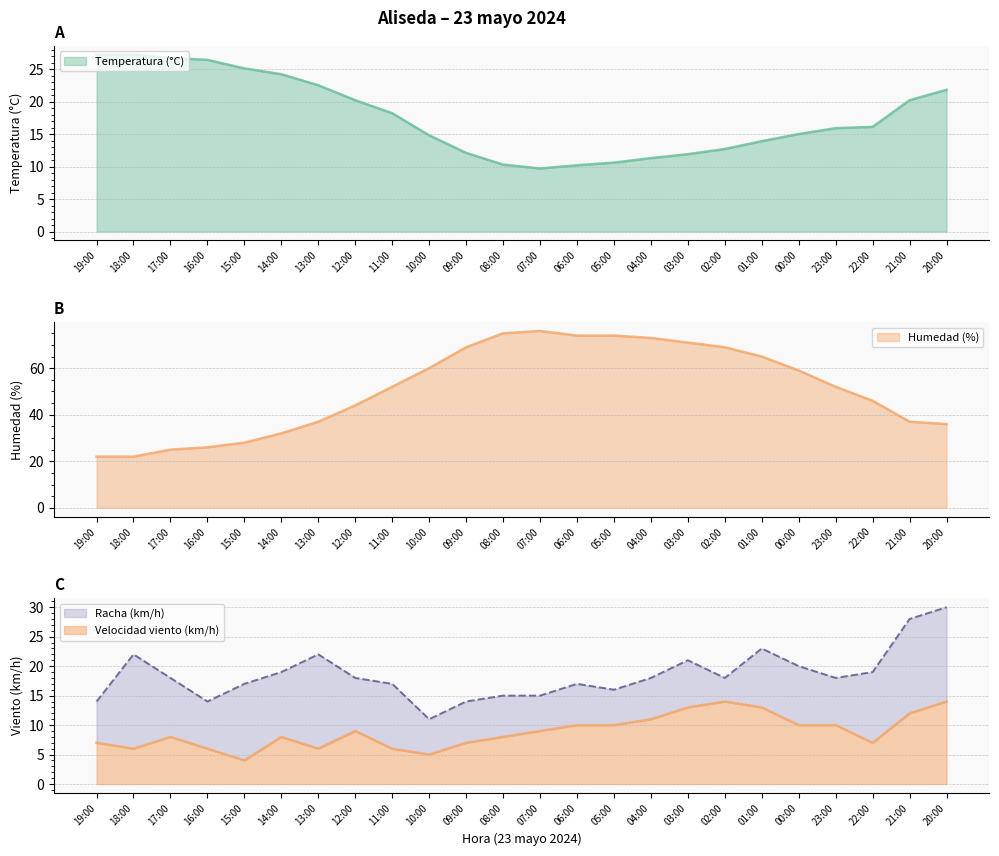

Which has a higher value, 00:00 or 17:00?

17:00